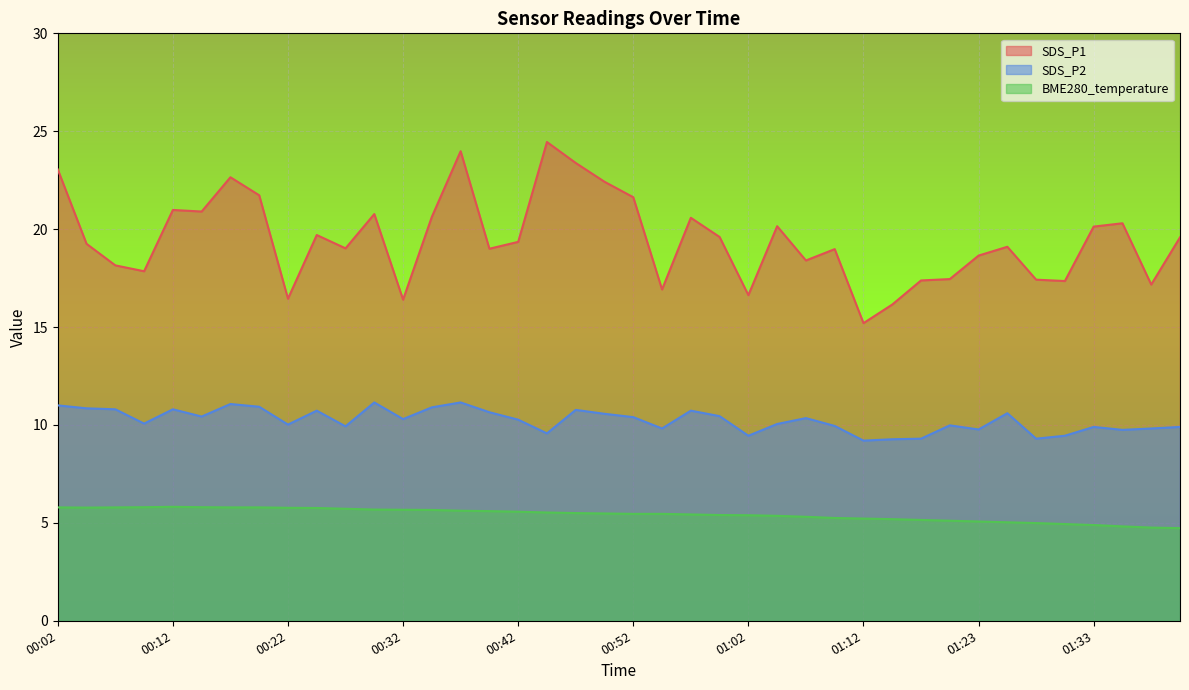

True or false: SDS_P1 and BME280_temperature intersect in this chart.

False